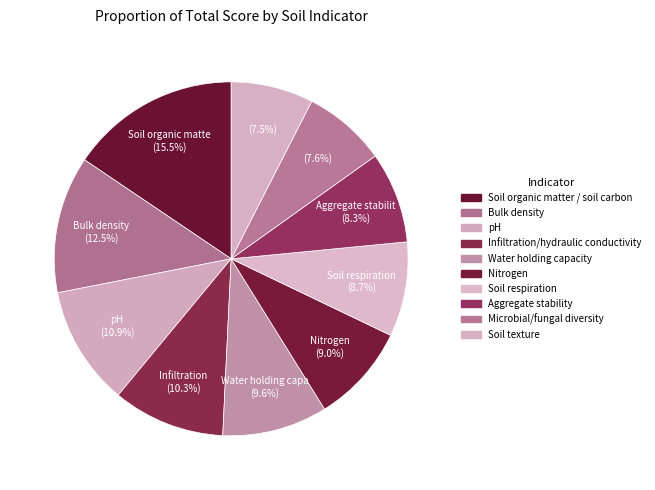

How many segments does this pie chart have?

10